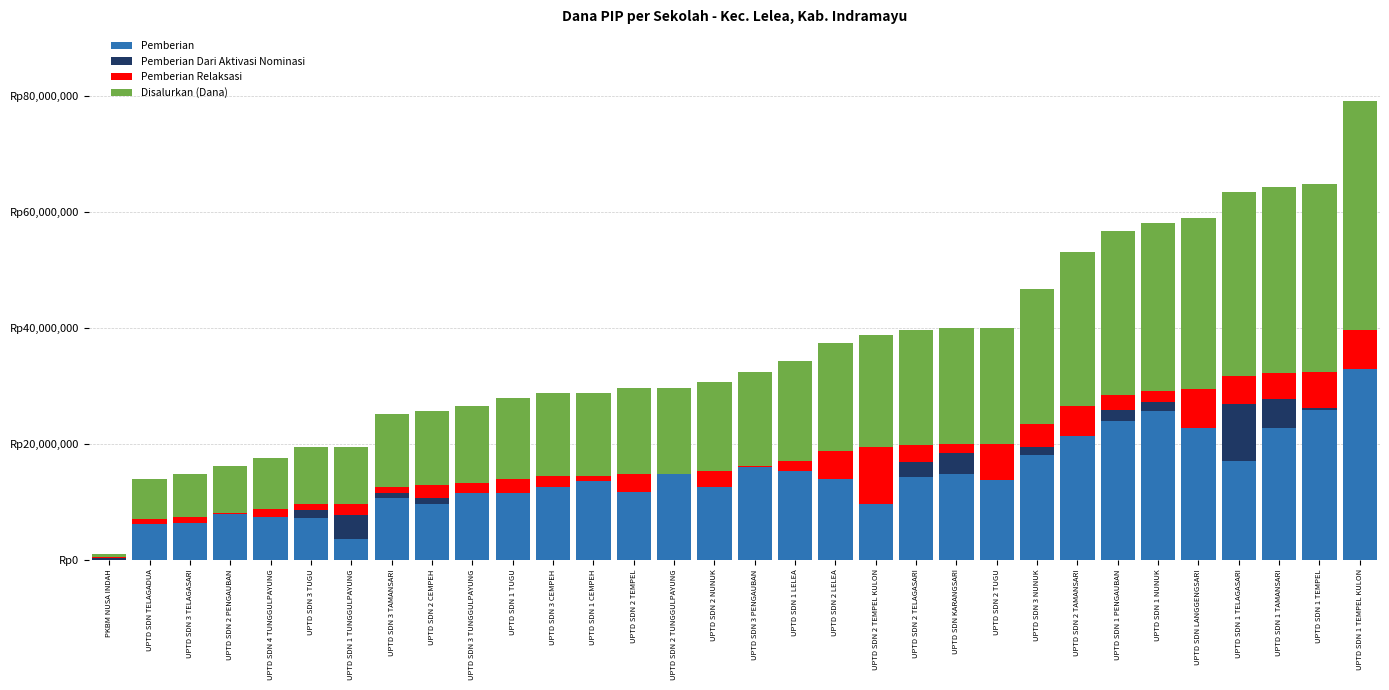

What is the sum of all Pemberian Dari Aktivasi Nominasi values?

33525000